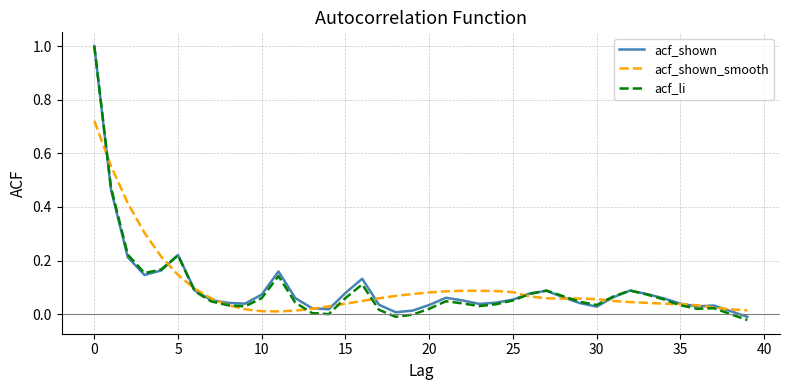

In acf_shown, how many points are higher than both neighbors (excluding endpoints)?

7